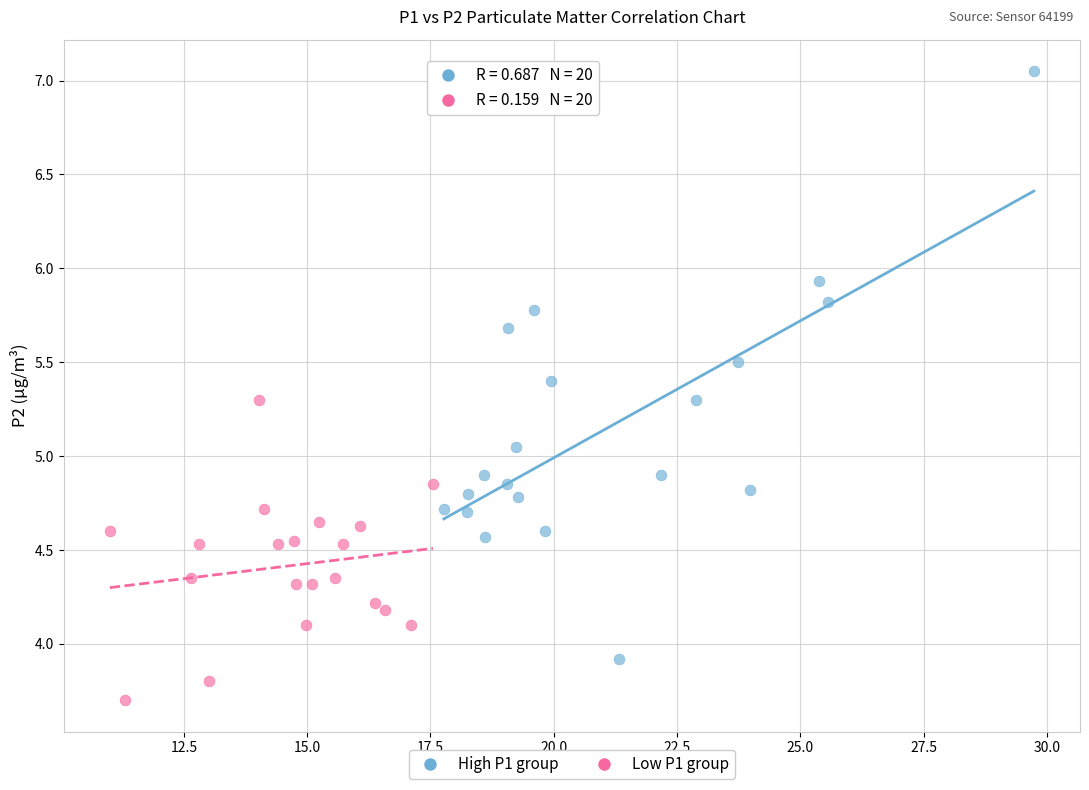

Which series contains the lowest Y value?

Low P1 group